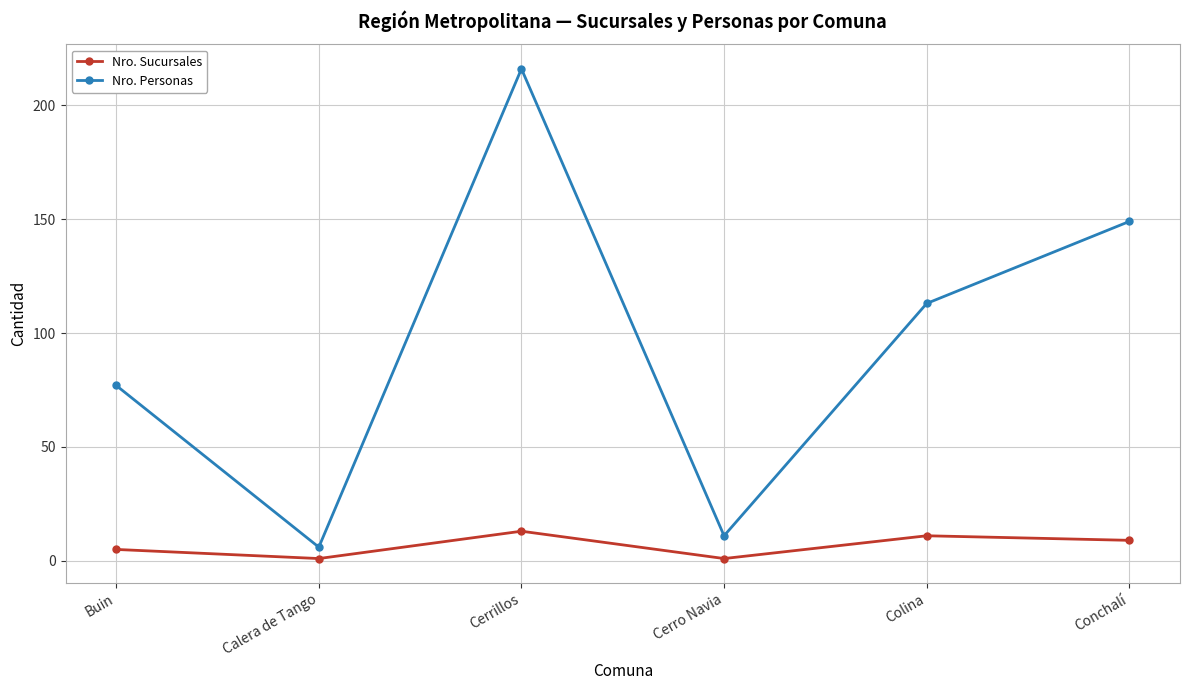

Where is the first local maximum for Nro. Personas?

Cerrillos